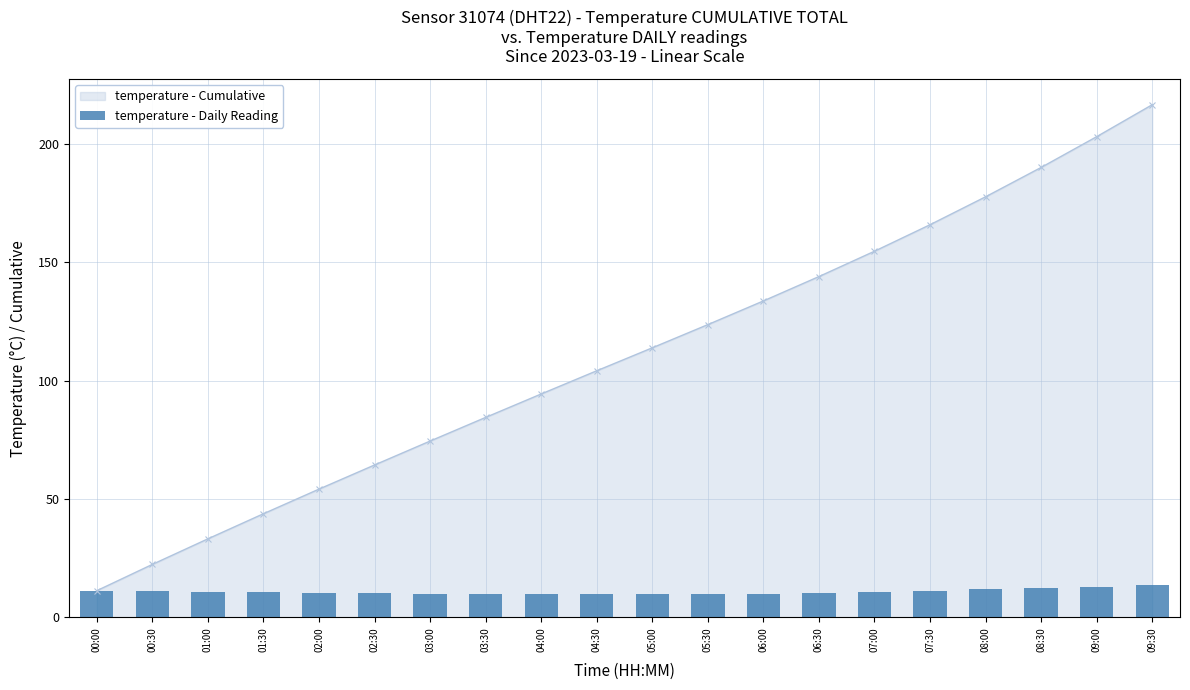

What position from the left is 07:30?

16